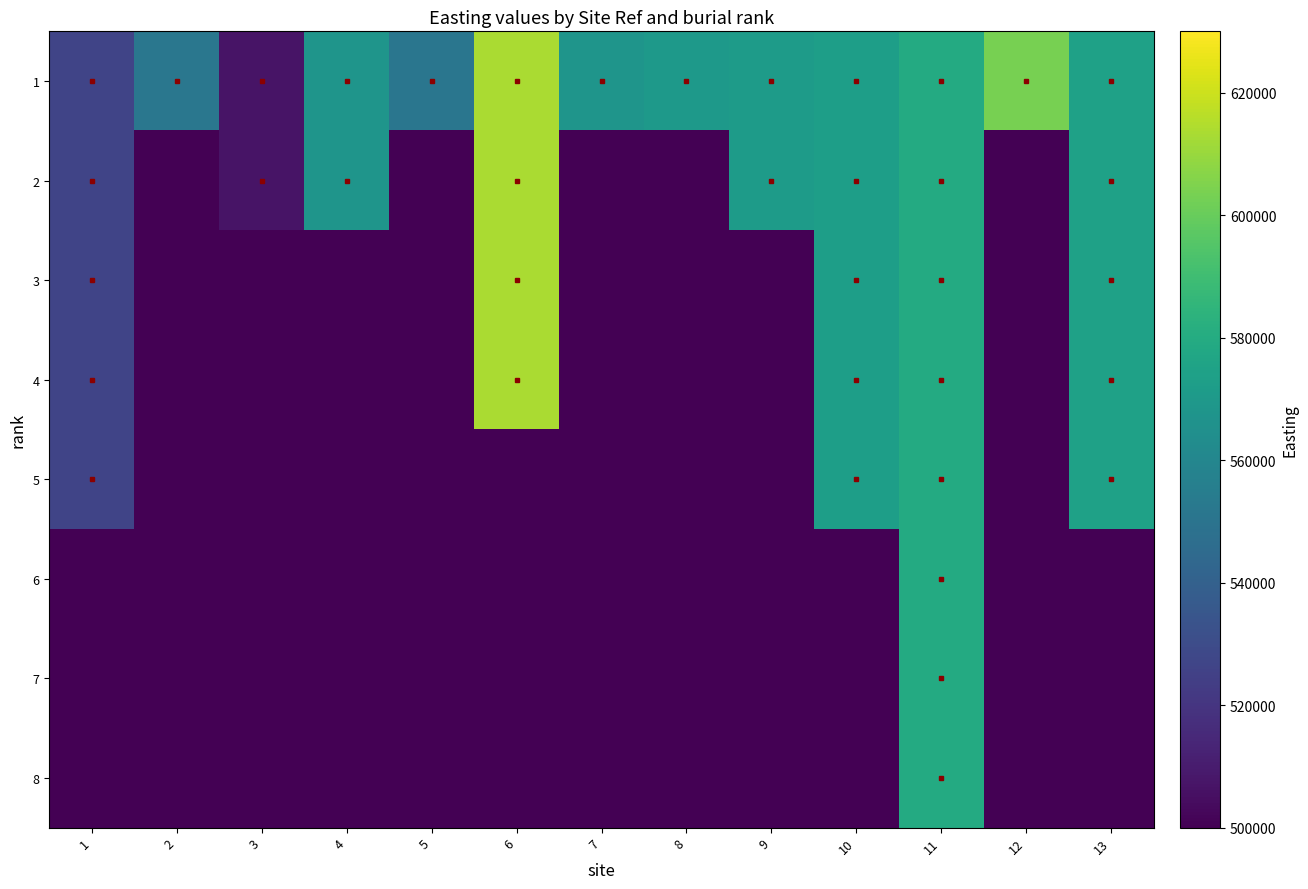

Which has a higher value, 11 or 4?

11